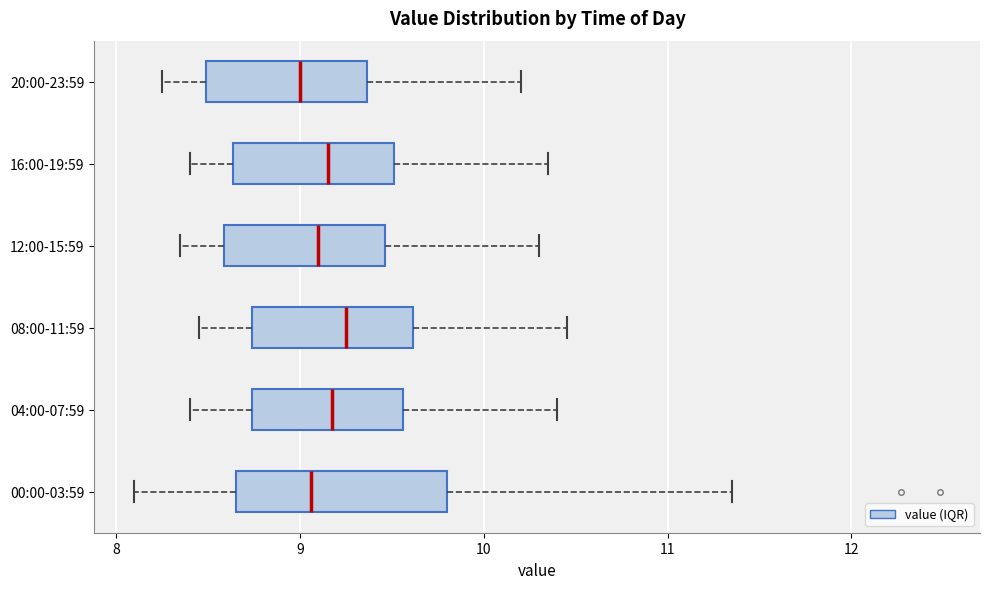

Where does the left whisker of the box for 08:00-11:59 end on the x-axis? The values are not printed on the chart, so give them approximately, as read against the axis.

8.5